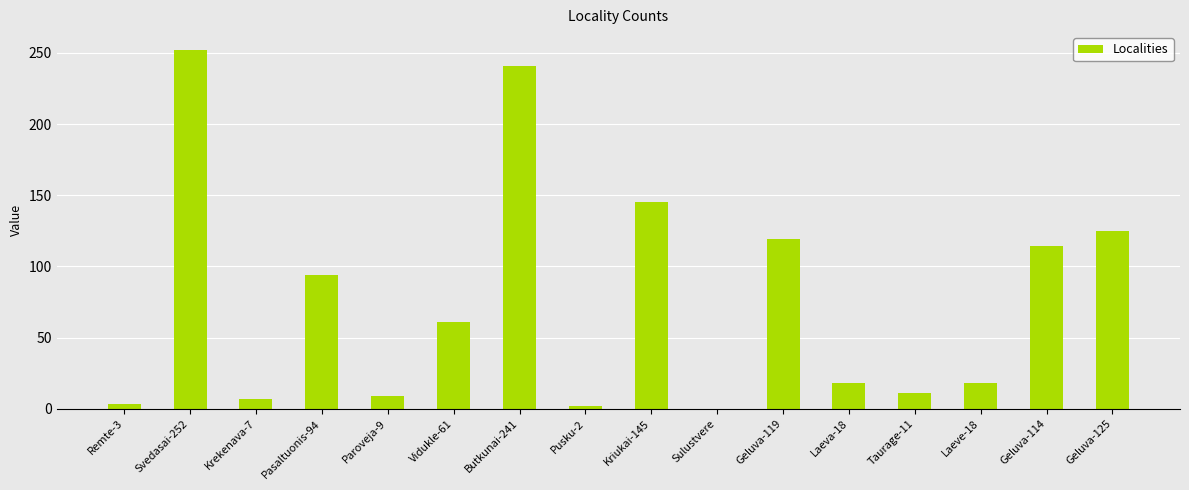

The chart shows a value of 18 at Laeva-18. True or false?

True